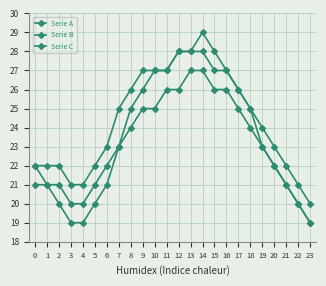

Does the chart have visible grid lines?

Yes